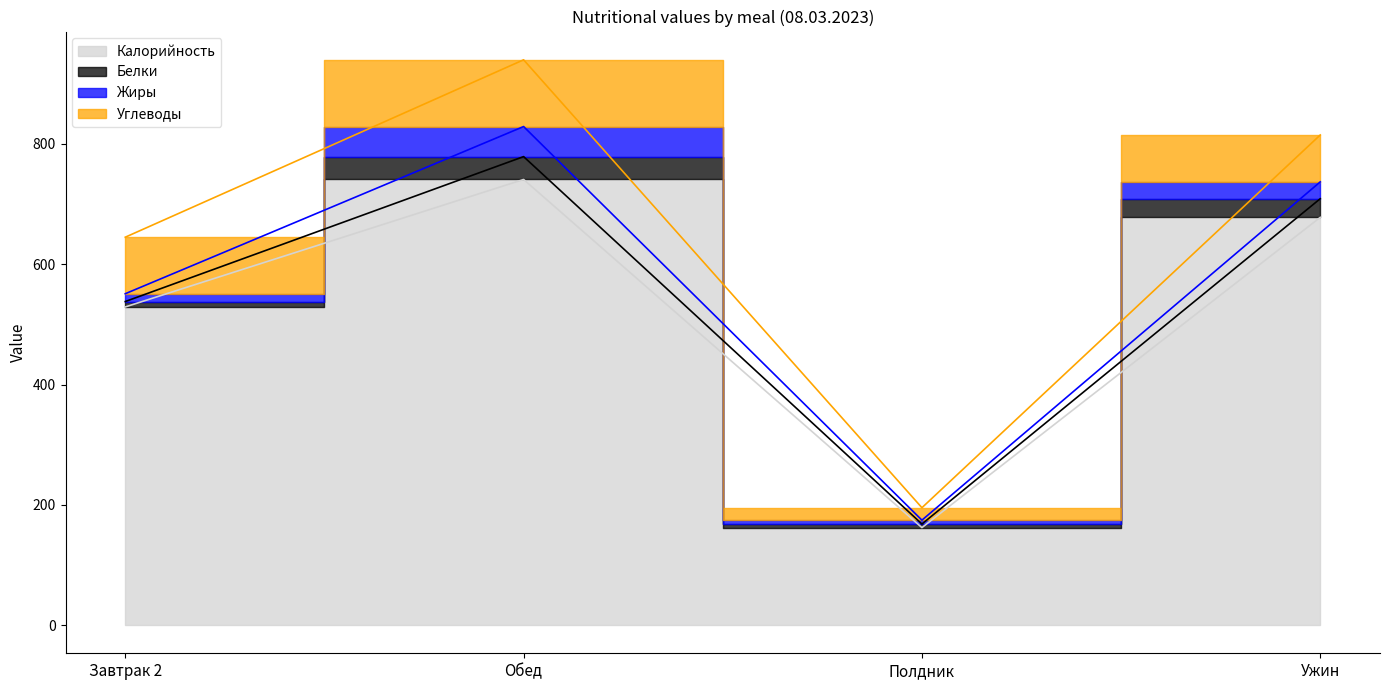

Reading left to right, list all the values displayed in this chart.

Калорийность: Завтрак 2=529.0	Обед=741.0	Полдник=162.0	Ужин=678.0
Белки: Завтрак 2=9.0	Обед=38.0	Полдник=6.0	Ужин=31.0
Жиры: Завтрак 2=13.0	Обед=50.0	Полдник=6.4	Ужин=28.0
Углеводы: Завтрак 2=94.0	Обед=111.0	Полдник=20.7	Ужин=78.0